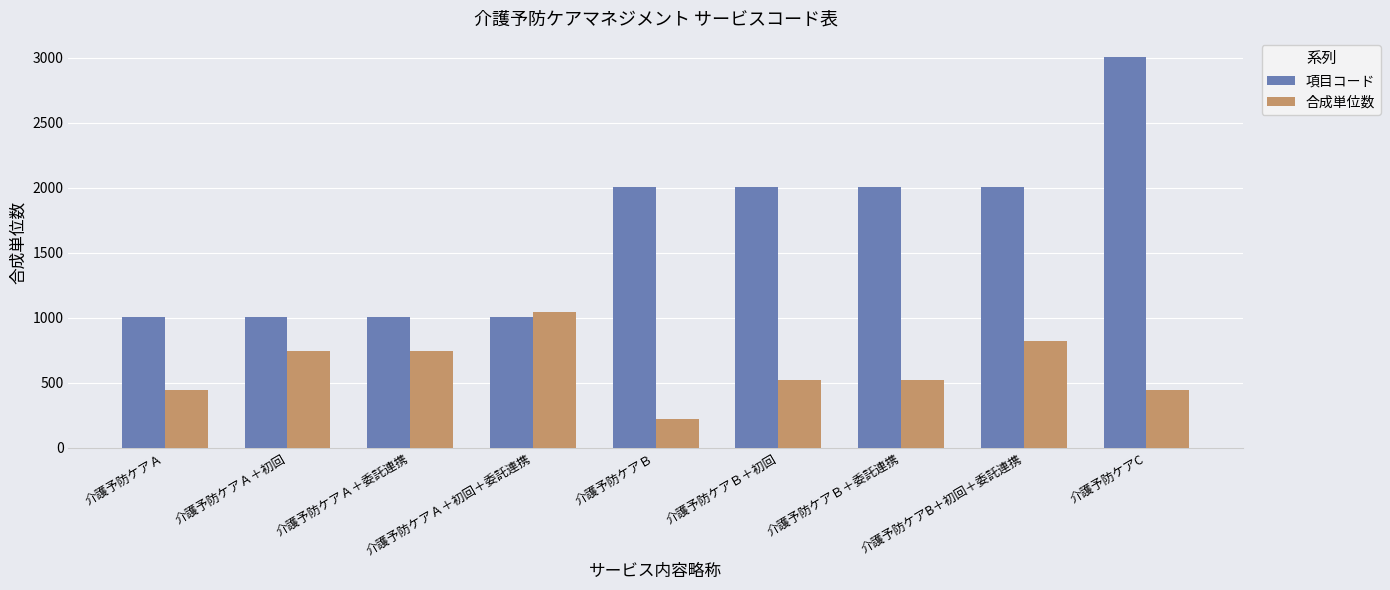

List the series in order of their peak value, highest first.

項目コード, 合成単位数